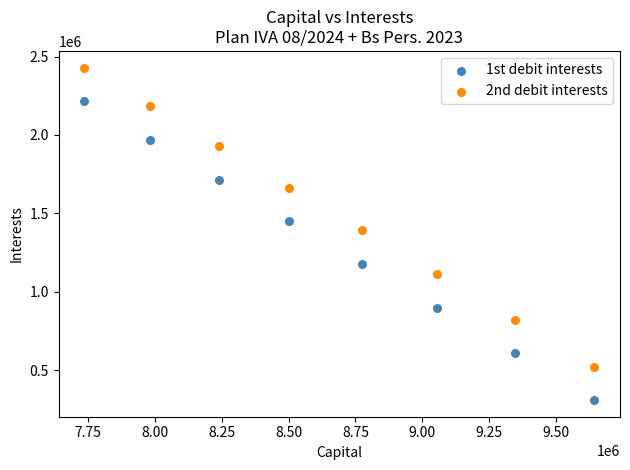

Which series contains the lowest Y value?

1st debit interests